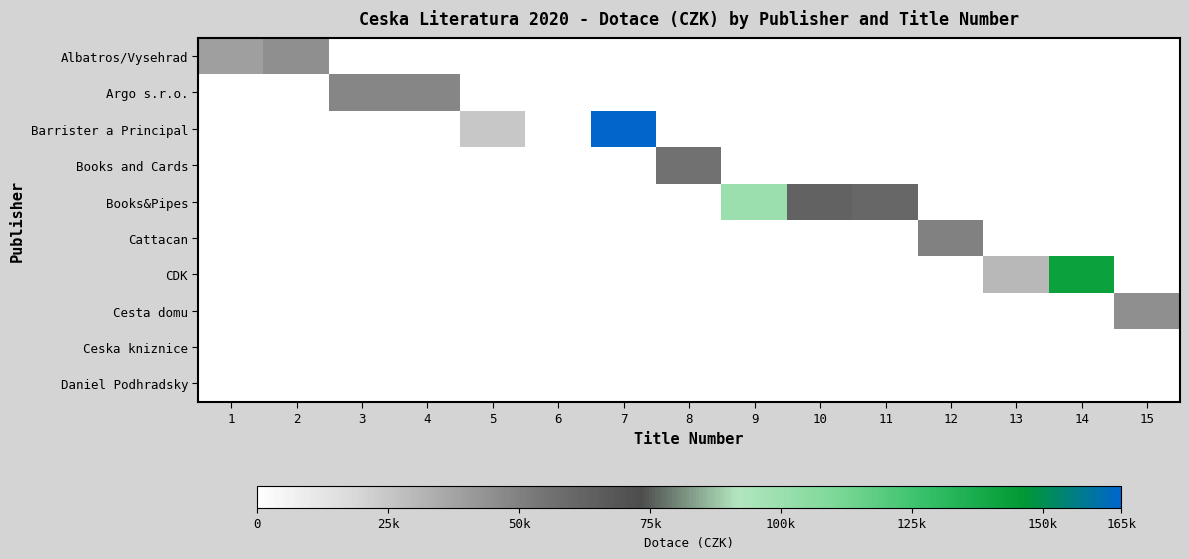

What is the total value across all series at 7?

165000